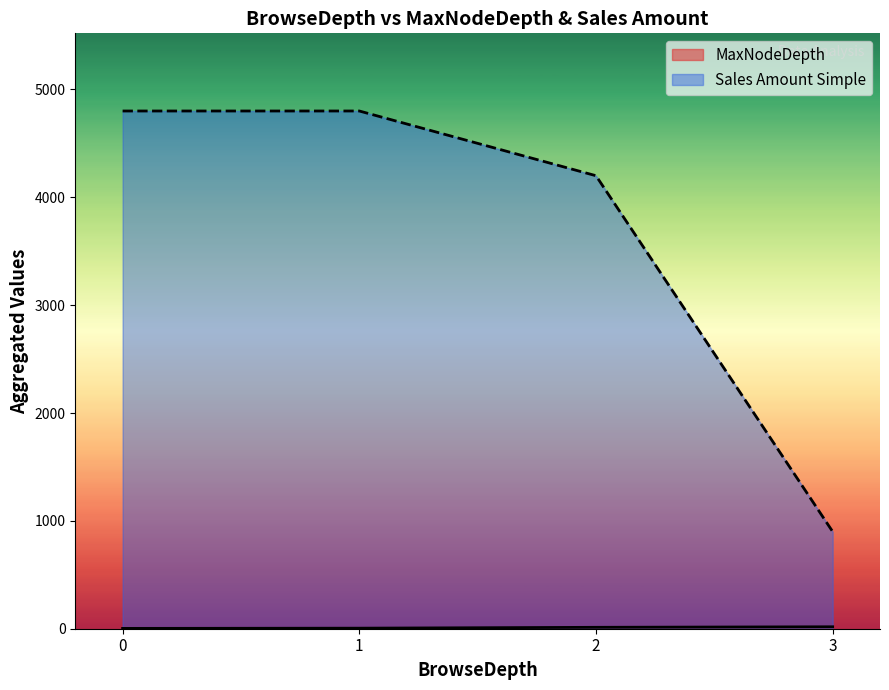

What is the lowest value of the MaxNodeDepth series?

1